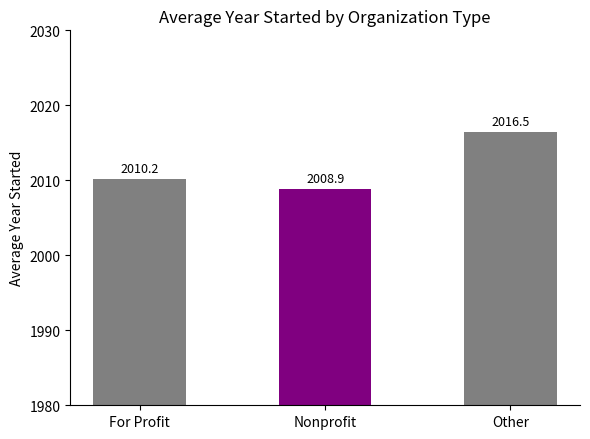

What is the average value?

2011.9